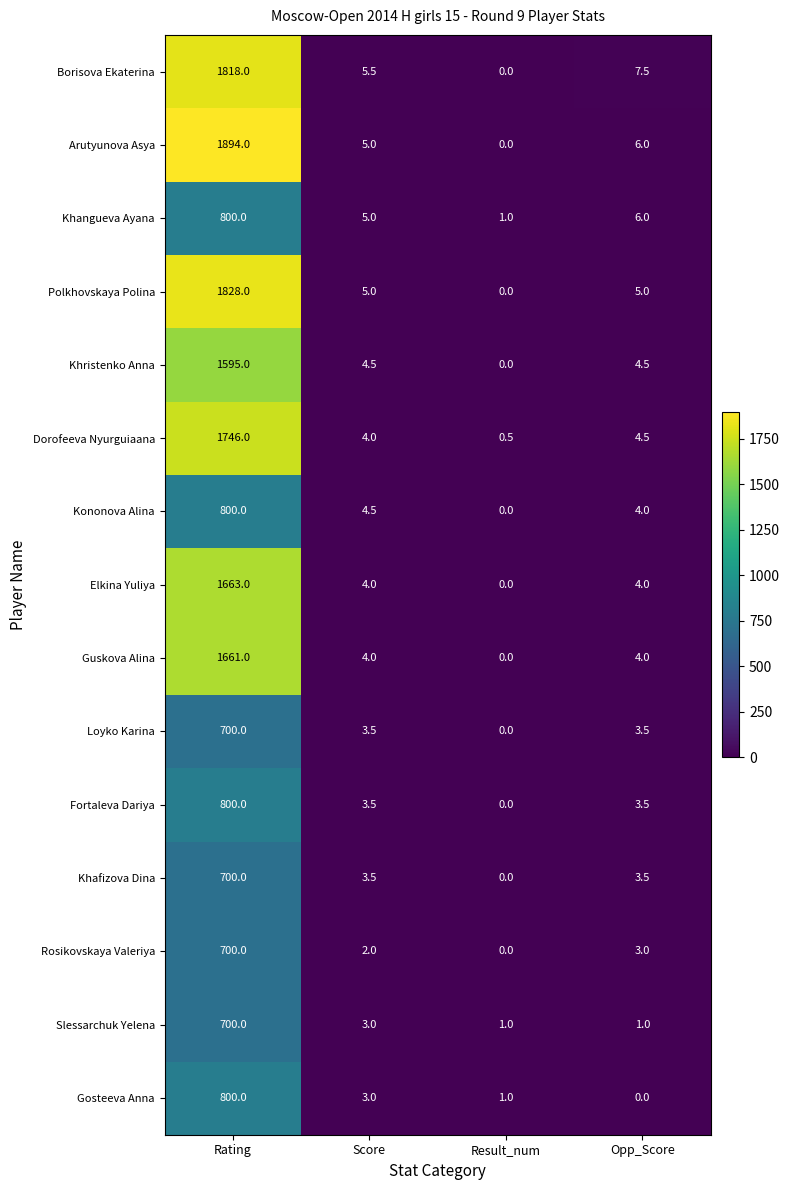

How many distinct data groups are displayed?

15